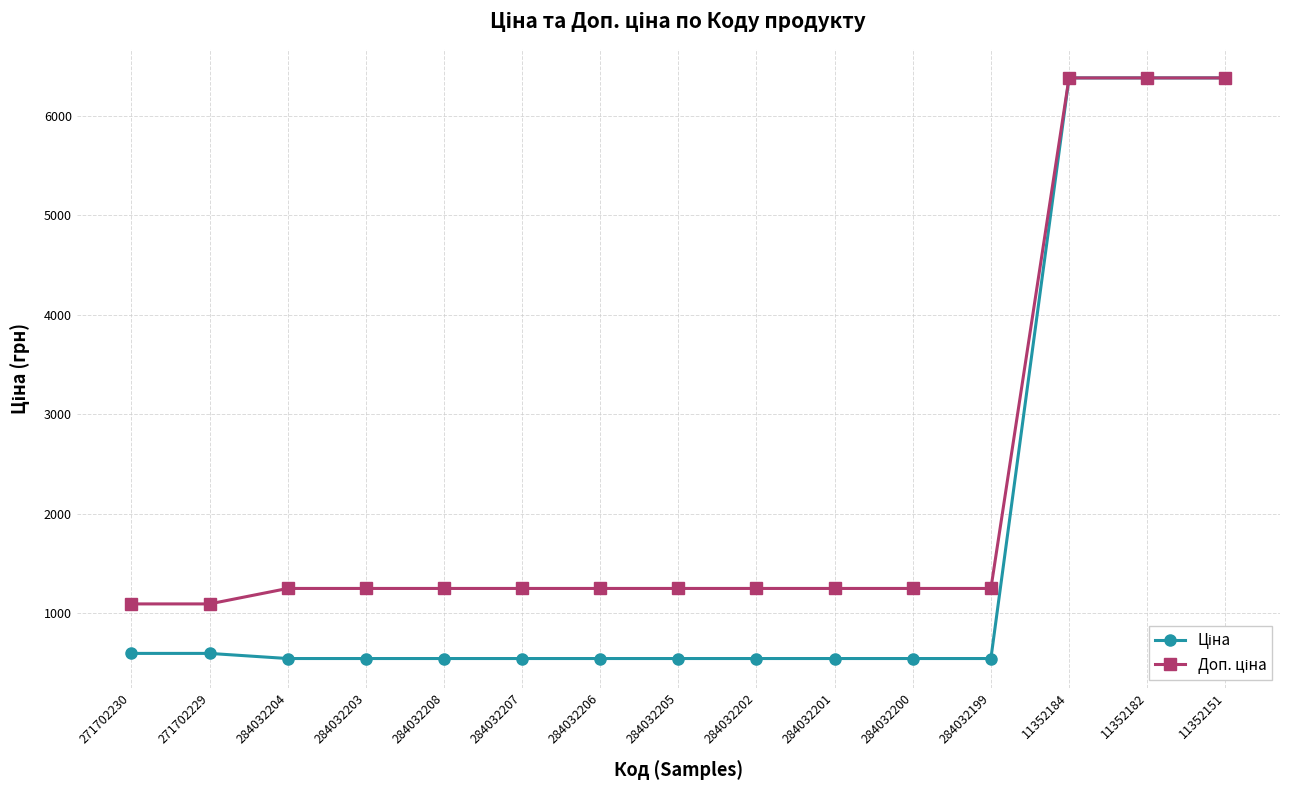

Does the chart display data point markers on the line(s)?

Yes